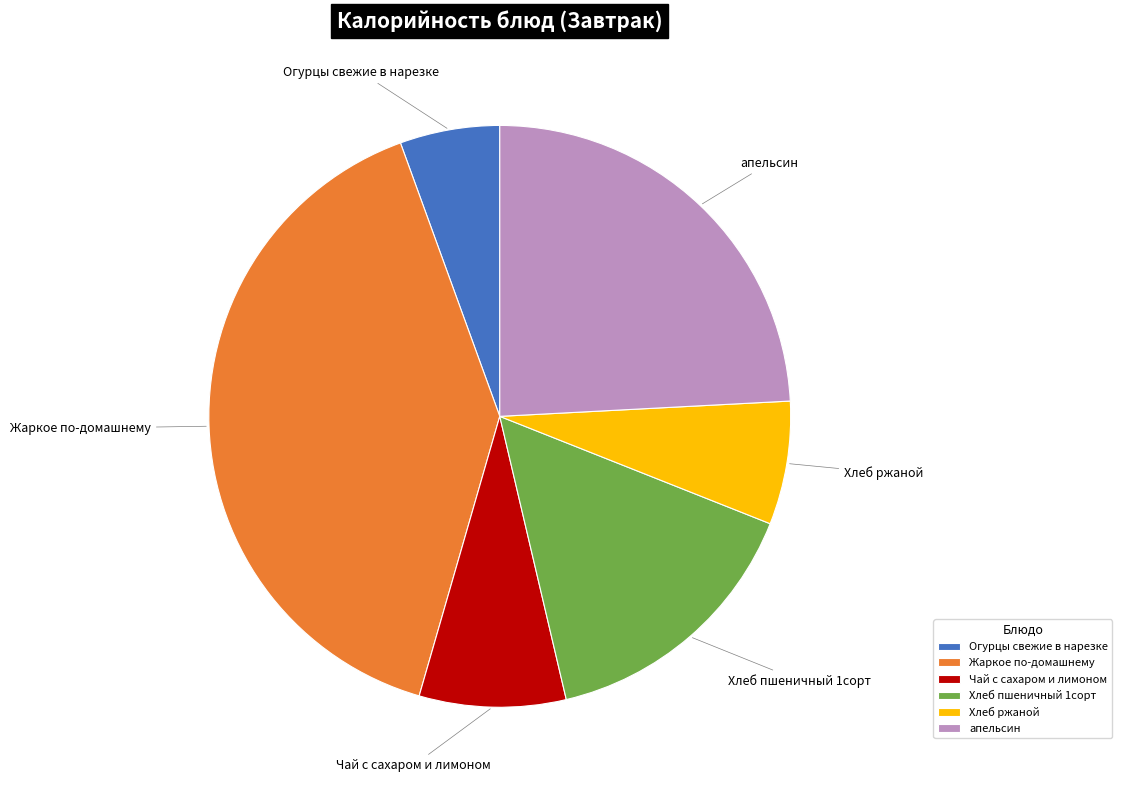

Rank the categories by value from lowest to highest.

Огурцы свежие в нарезке, Хлеб ржаной, Чай с сахаром и лимоном, Хлеб пшеничный 1сорт, апельсин, Жаркое по-домашнему